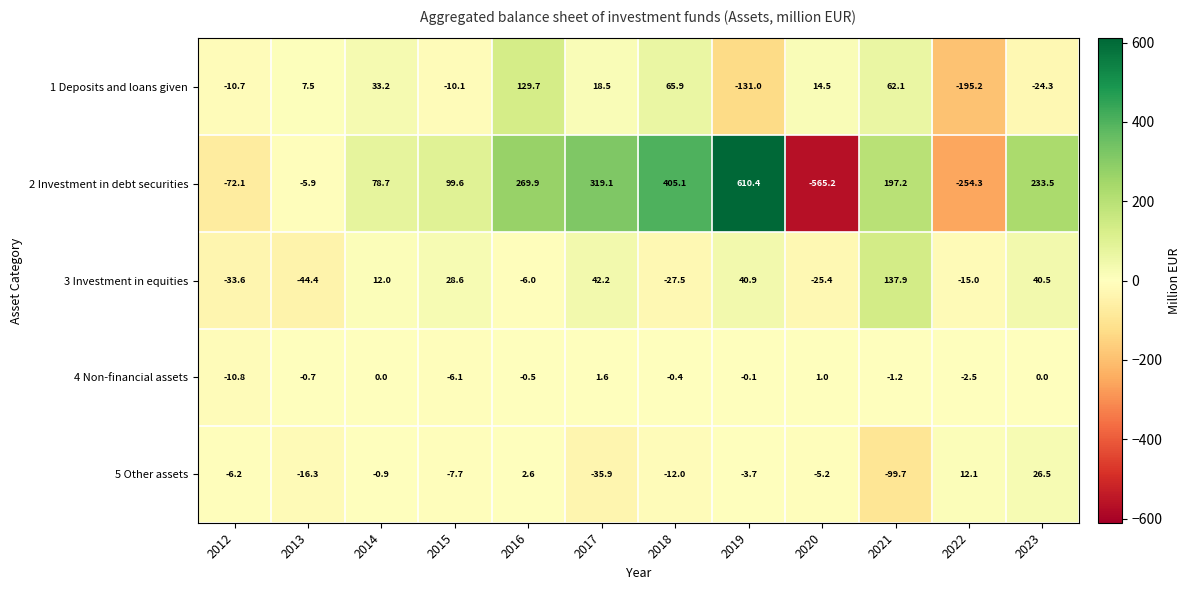

What is the sum of the 4 Non-financial assets values at 2018 and 2012?

-11.2